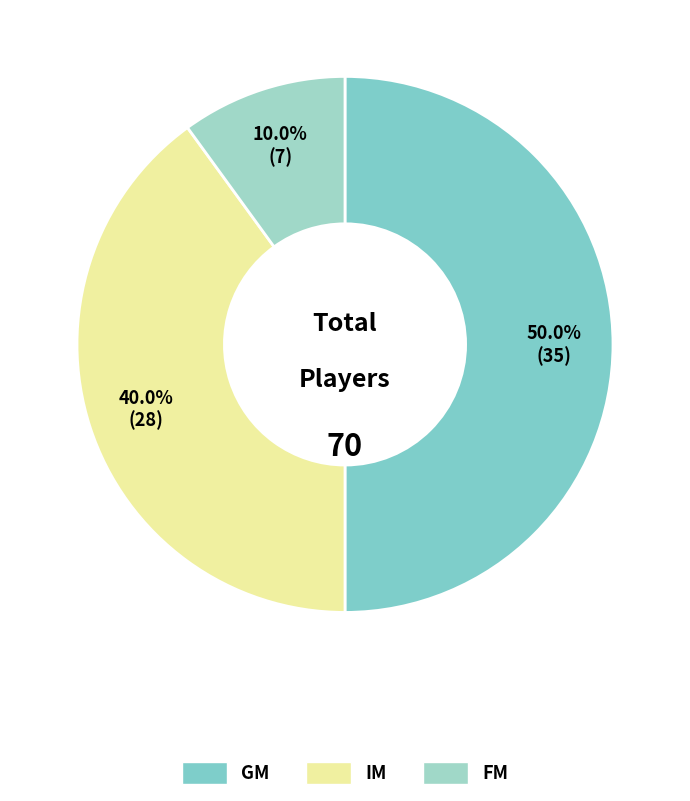

Which slice is the largest?

GM